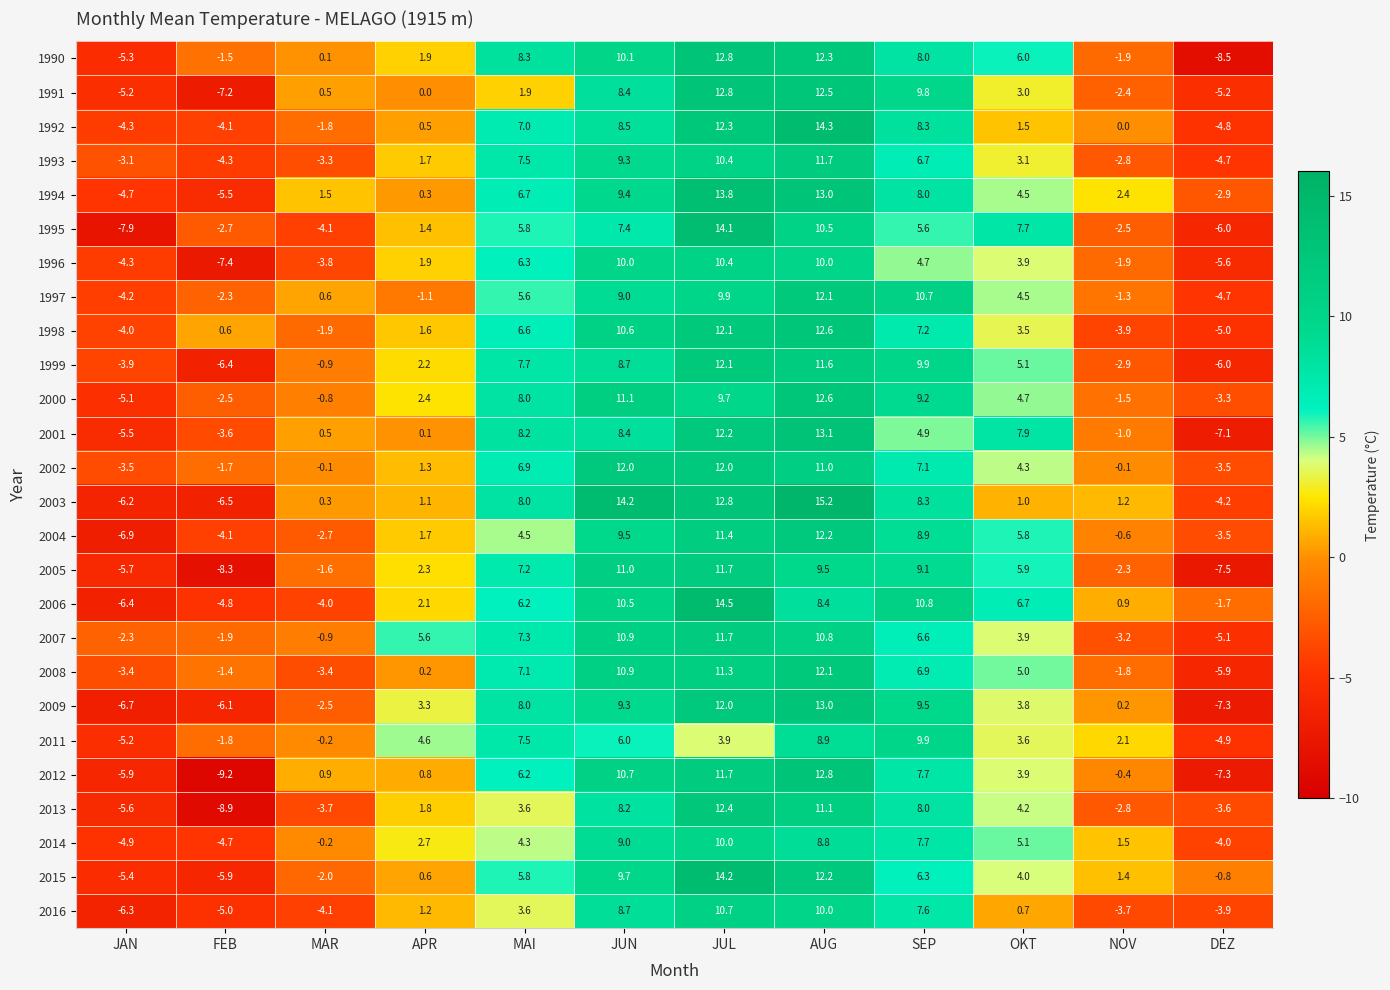

What is the sum of all 1994 values?

46.5